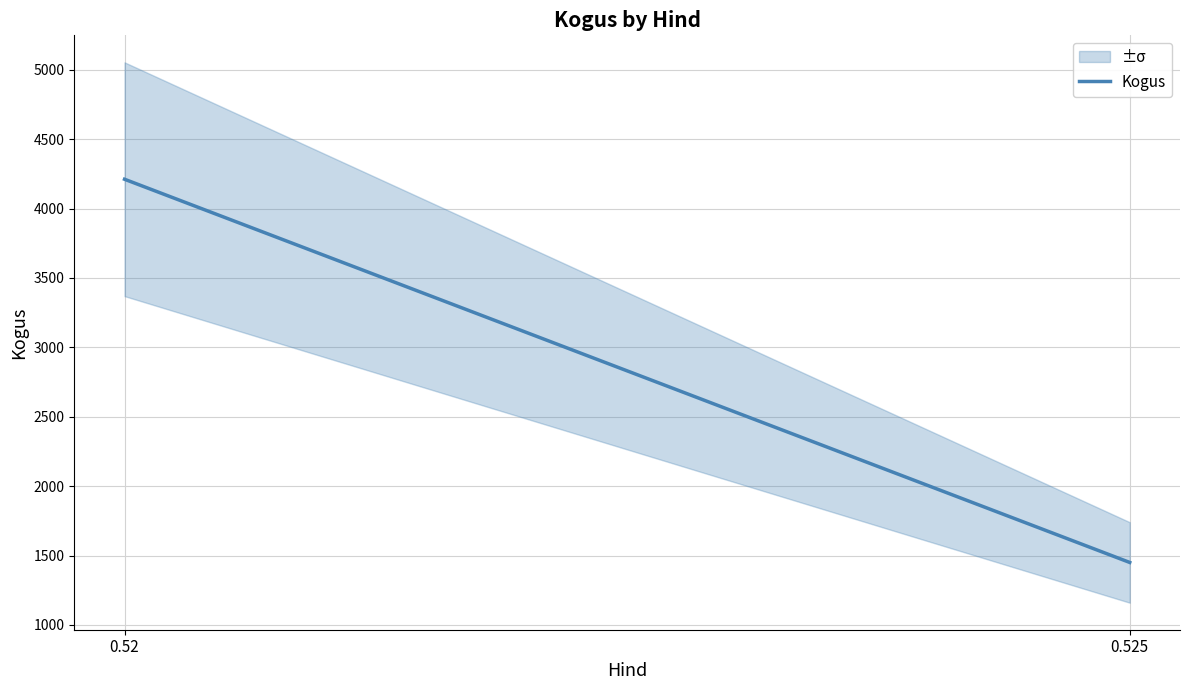

What value does the data have at 0.52, to the nearest 50?

4200